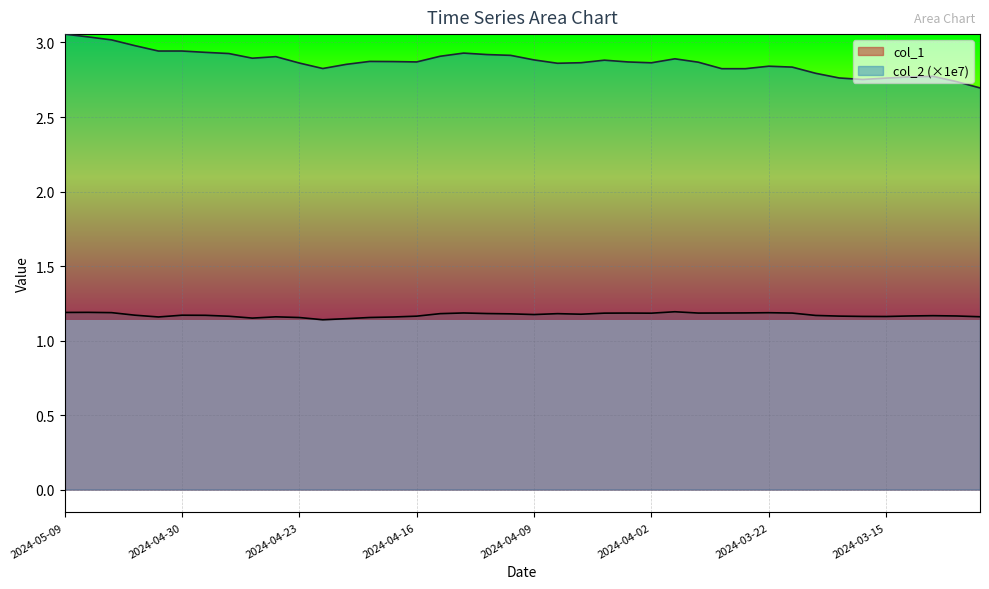

True or false: col_2 has more than 0 points higher than both neighbors.

True